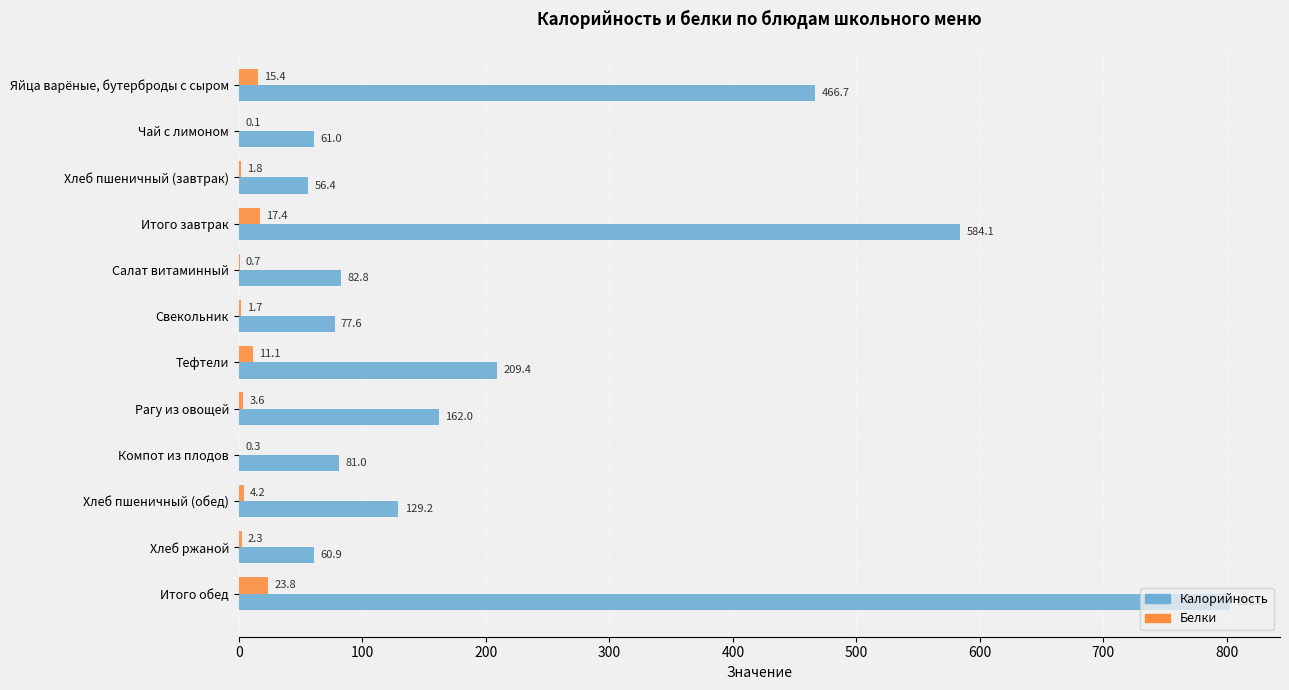

The Калорийность series shows 846.7 at Итого завтрак. True or false?

False